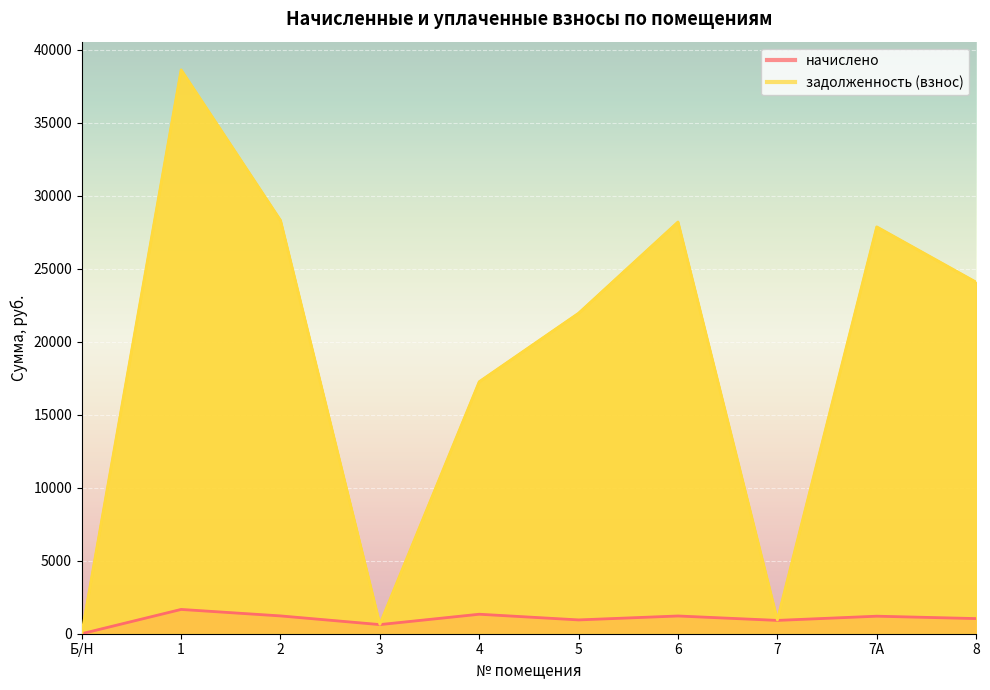

Where is задолженность (взнос) nearest to the value 19309?

4